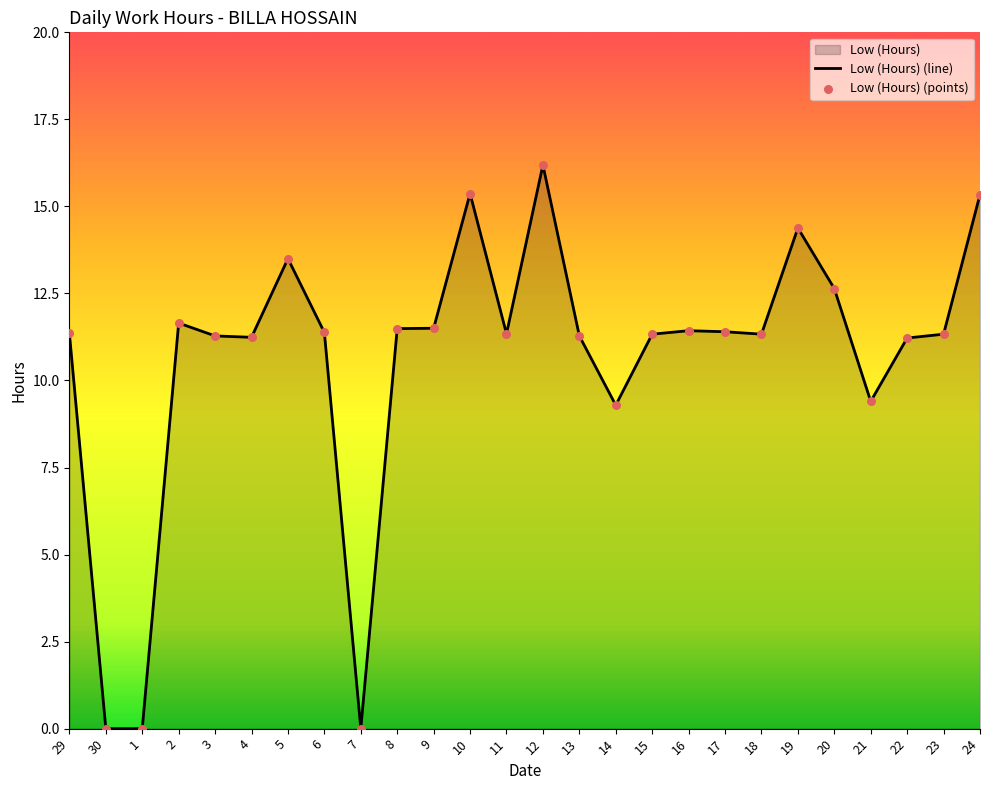

Between 1 and 12, which is larger?

12